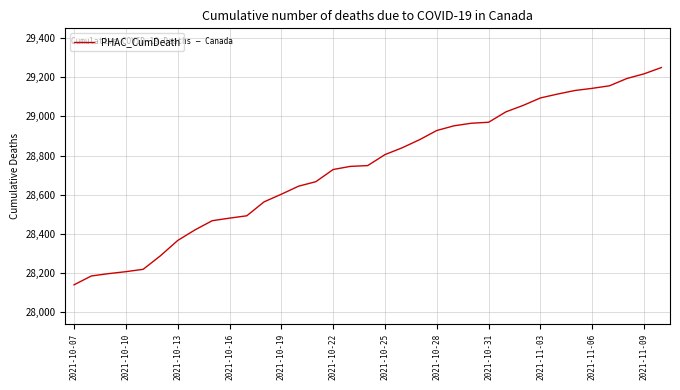

What is the maximum value shown in the chart?

29249